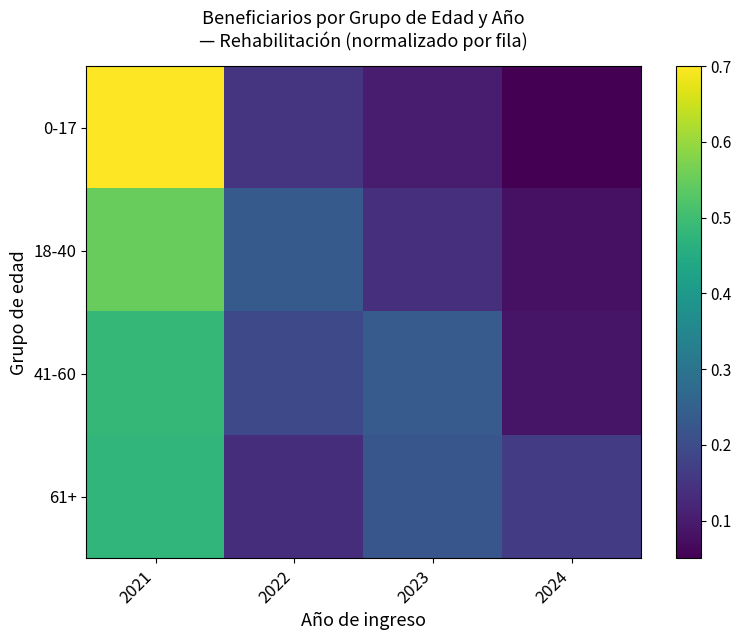

Which series changed the most between 2022 and 2023?

18-40